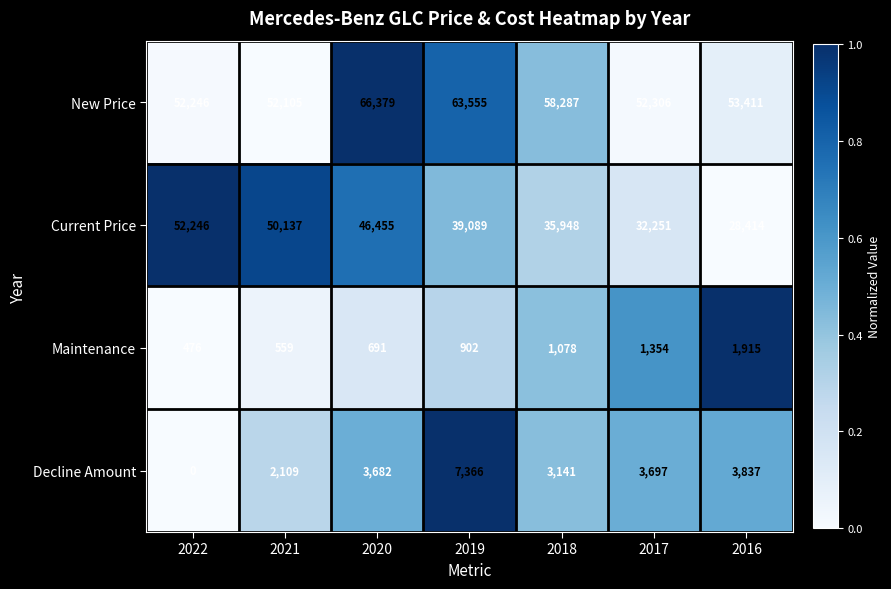

Which series changed the most between 2021 and 2017?

Current Price